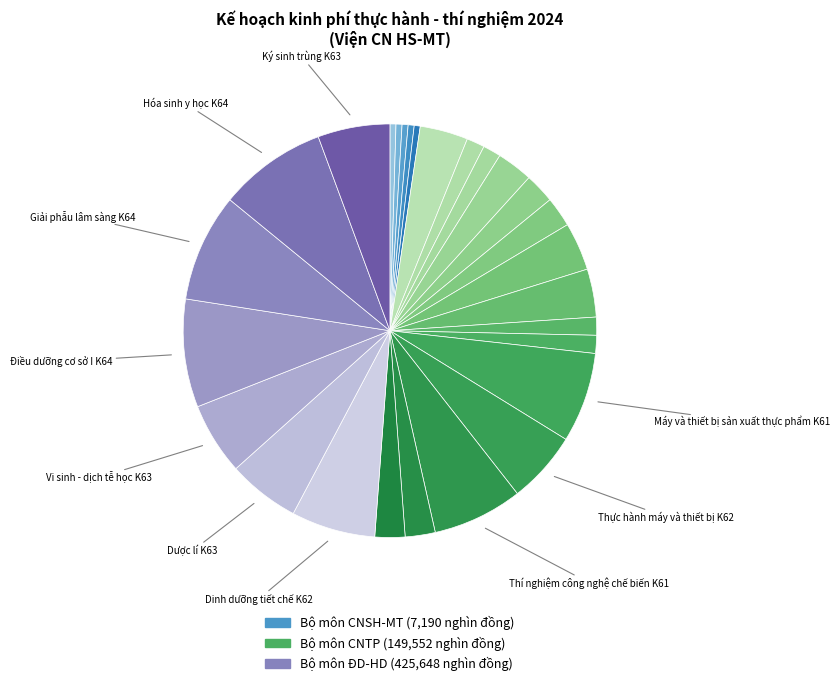

How many segments does this pie chart have?

27